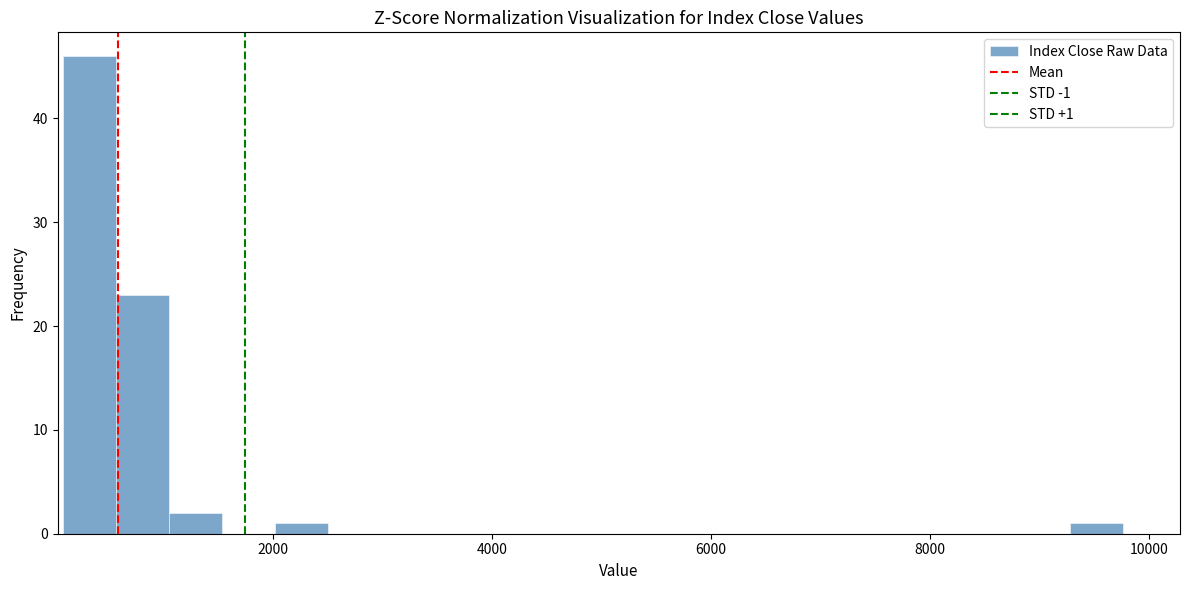

Around what value on the x-axis is the tallest bar? Give the approximate position of its centre, as read against the axis.

400